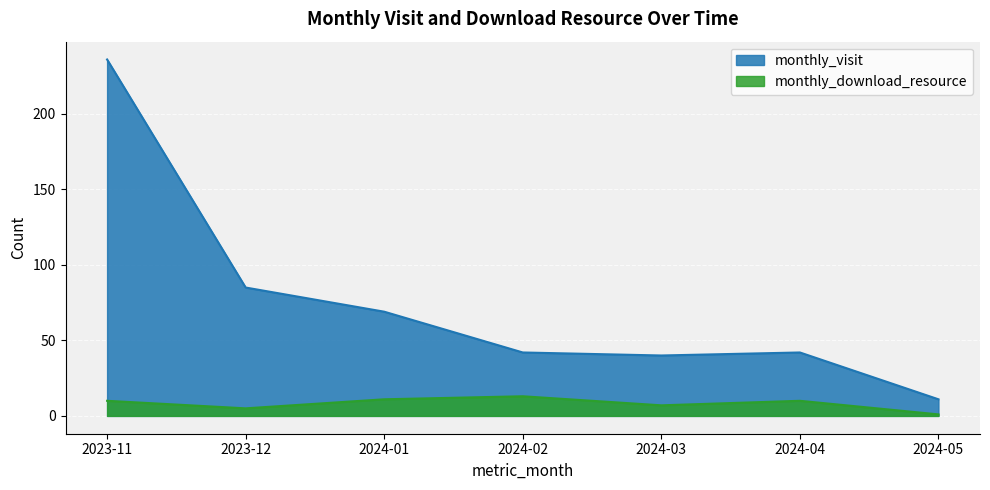

Which category has the lowest value across all series?

2024-05